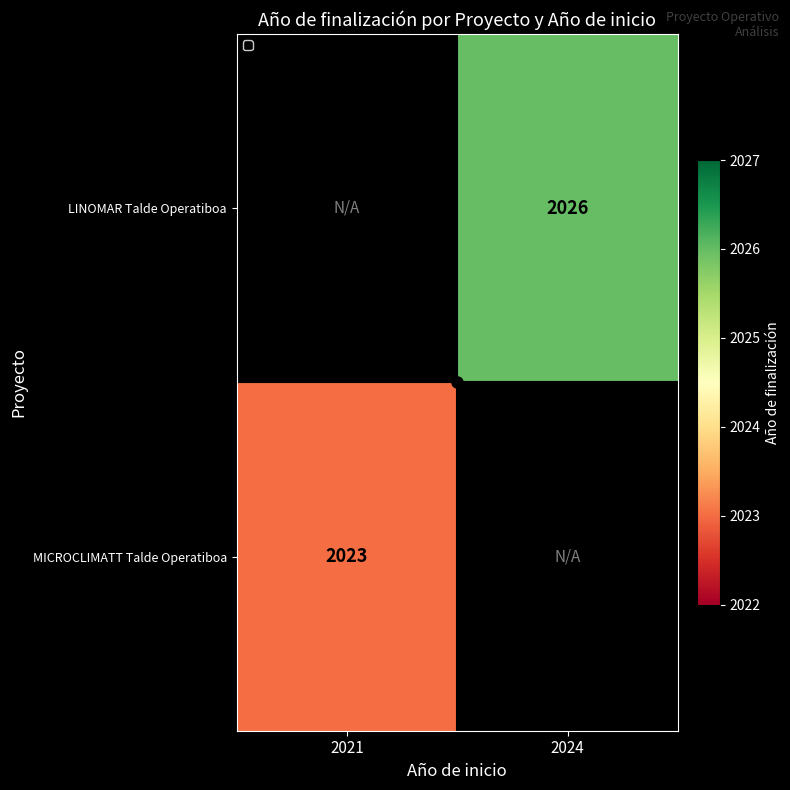

The LINOMAR Talde Operatiboa series shows 2026.0 at 2024. True or false?

True